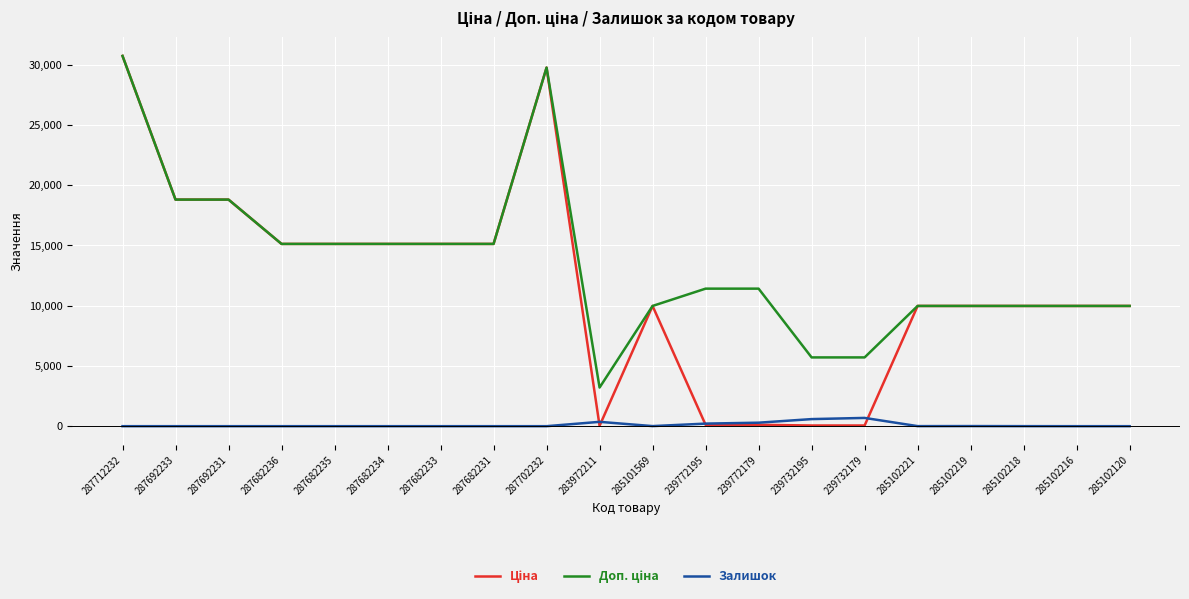

The value of Залишок at 287682234 is 0.0. True or false?

True